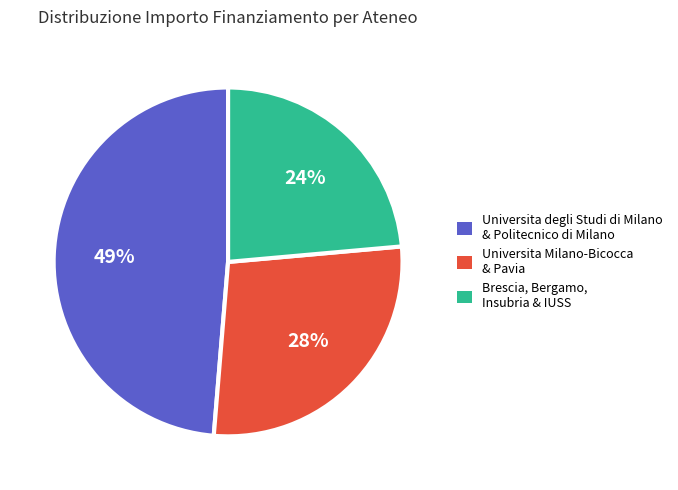

What percentage is the Brescia, Bergamo, Insubria & IUSS slice, to the nearest percent?

24%